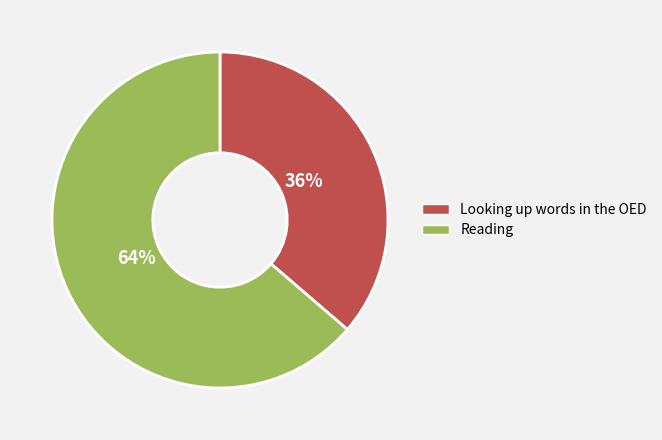

Is Looking up words in the OED the majority of the pie?

No